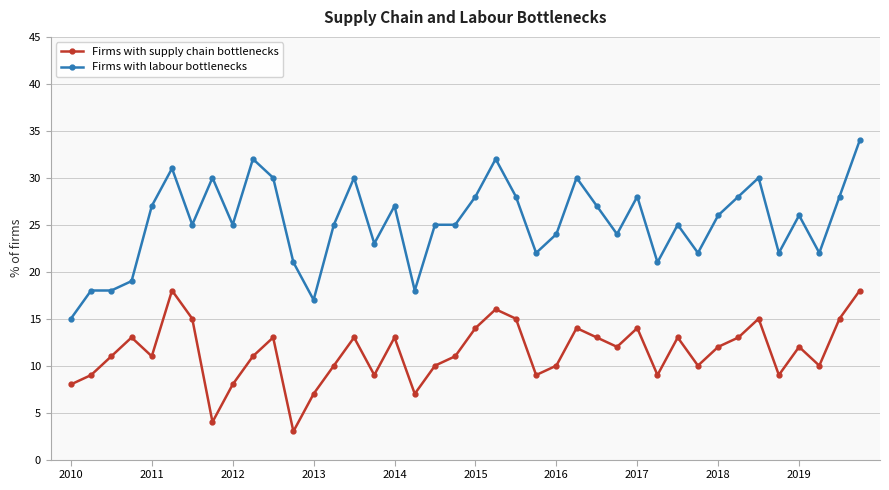

At how many categories does at least one series exceed 8?

40